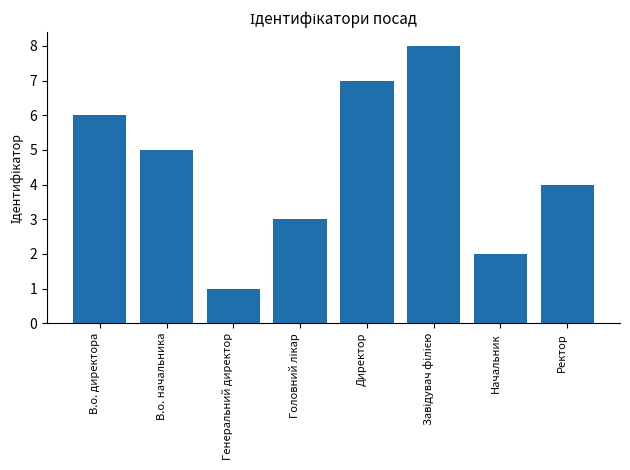

How many categories are shown in the chart?

8